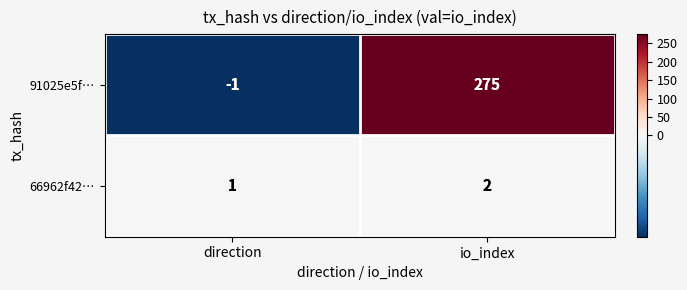

What is the sum of the 66962f42… values at direction and io_index?

3